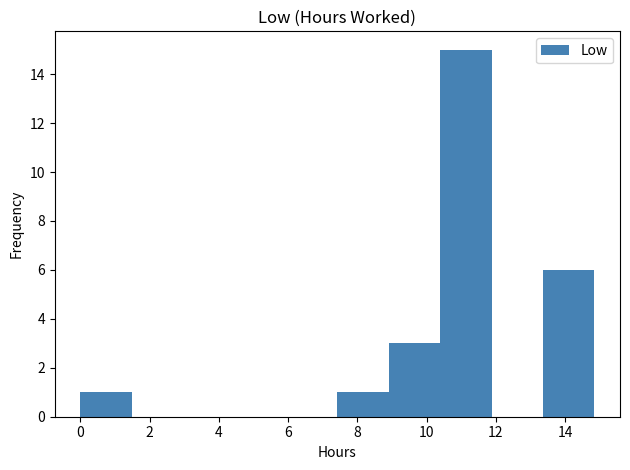

Reading left to right, list every bar in this chart as the range it spans on the x-axis followed by its height. Neither the bar edges nor the heights are printed on the chart, so give them approximately, as read against the axes.

0.0 to 1.4: 1
1.4 to 3.0: 0
3.0 to 4.4: 0
4.4 to 6.0: 0
6.0 to 7.4: 0
7.4 to 9.0: 1
9.0 to 10.4: 3
10.4 to 11.8: 15
11.8 to 13.4: 0
13.4 to 14.8: 6